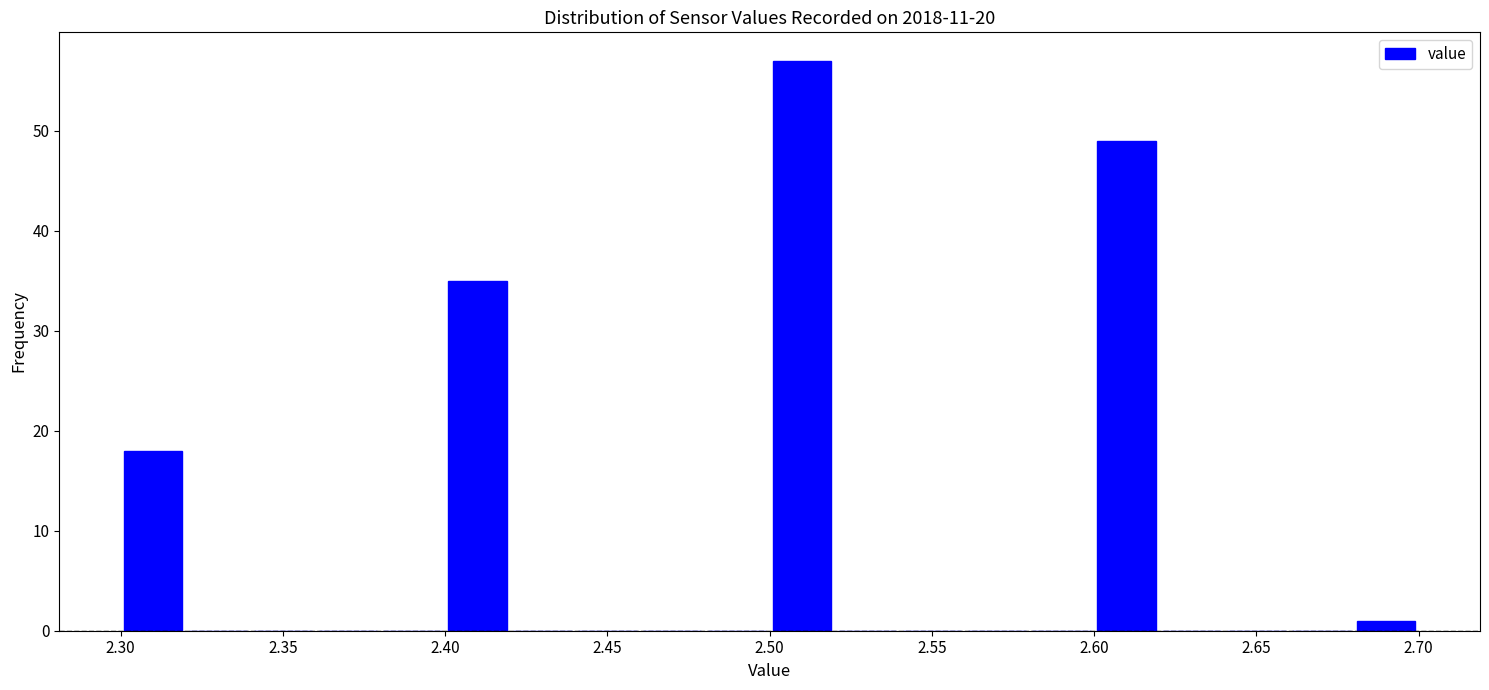

Reading left to right, transcribe this chart: for each bar, give the range it covers on the x-axis and its height. The values are not printed on the chart, so give them approximately, as read against the axis.

2.30 to 2.32: 18
2.32 to 2.34: 0
2.34 to 2.36: 0
2.36 to 2.38: 0
2.38 to 2.40: 0
2.40 to 2.42: 35
2.42 to 2.44: 0
2.44 to 2.46: 0
2.46 to 2.48: 0
2.48 to 2.50: 0
2.50 to 2.52: 57
2.52 to 2.54: 0
2.54 to 2.56: 0
2.56 to 2.58: 0
2.58 to 2.60: 0
2.60 to 2.62: 49
2.62 to 2.64: 0
2.64 to 2.66: 0
2.66 to 2.68: 0
2.68 to 2.70: 1